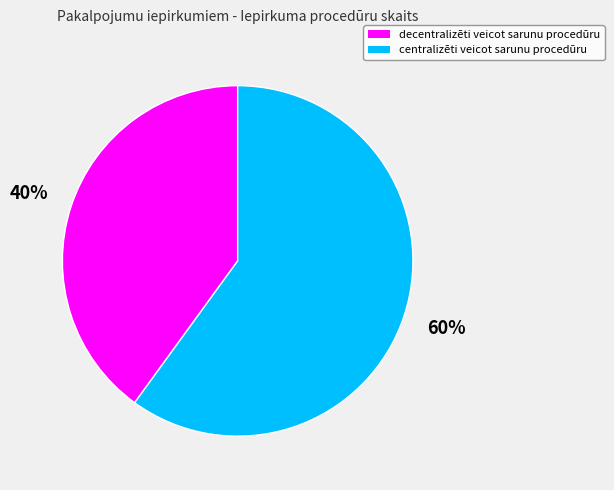

Combined, do decentralizēti veicot sarunu procedūru and centralizēti veicot sarunu procedūru account for over 50%?

Yes